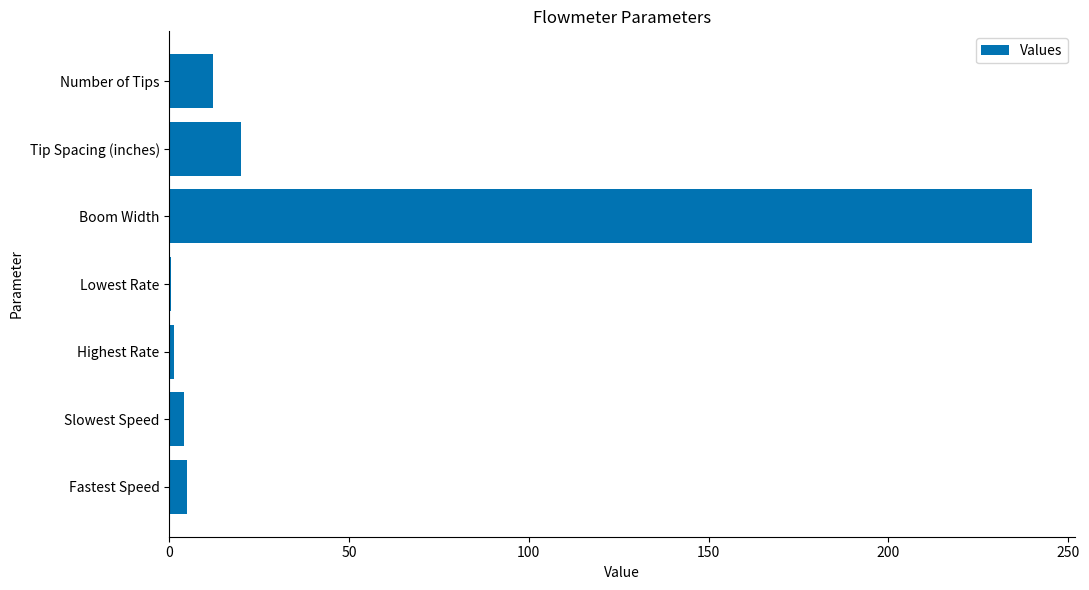

Does the chart contain stacked bars?

No